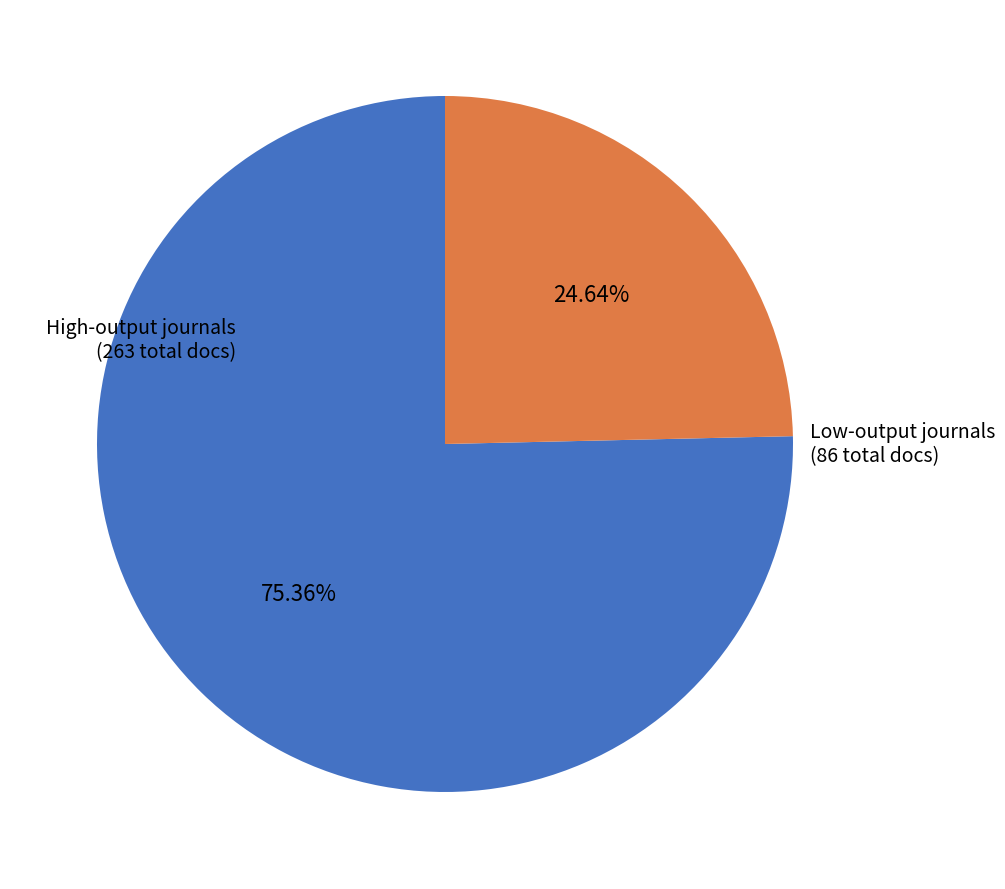

Is there a majority slice in this chart?

Yes